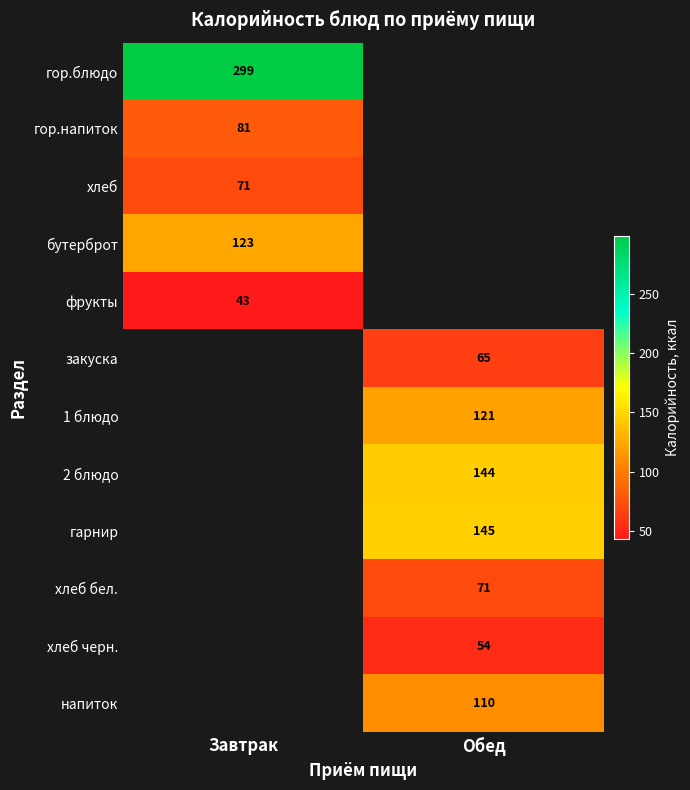

At which category does the chart reach its peak across all series?

Завтрак